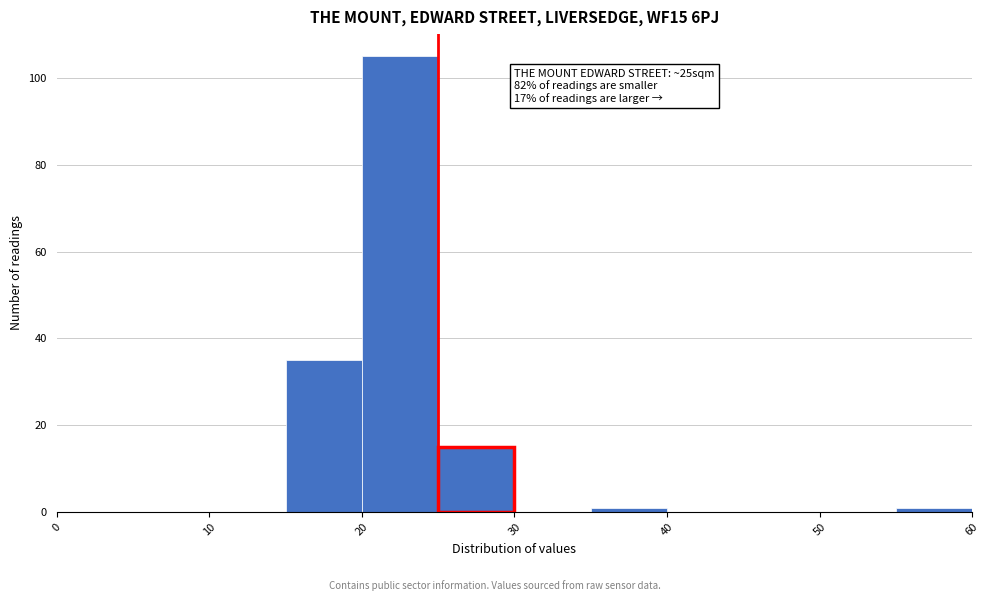

Which range on the x-axis has the tallest bar?

20 to 25